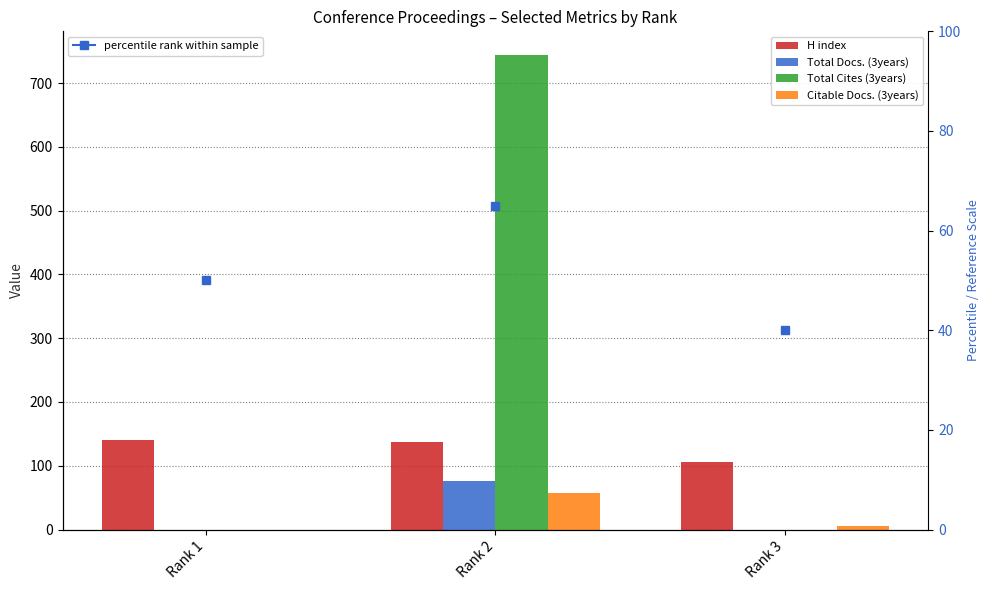

At Rank 3, list the series in order from largest to smallest.

H index, Citable Docs. (3years), Total Docs. (3years), Total Cites (3years)